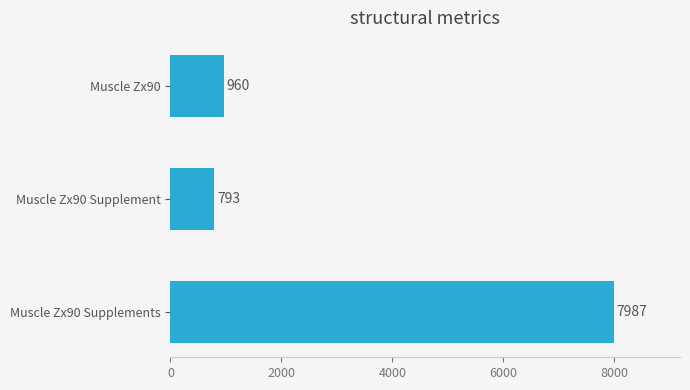

Between Muscle Zx90 and Muscle Zx90 Supplement, which is larger?

Muscle Zx90